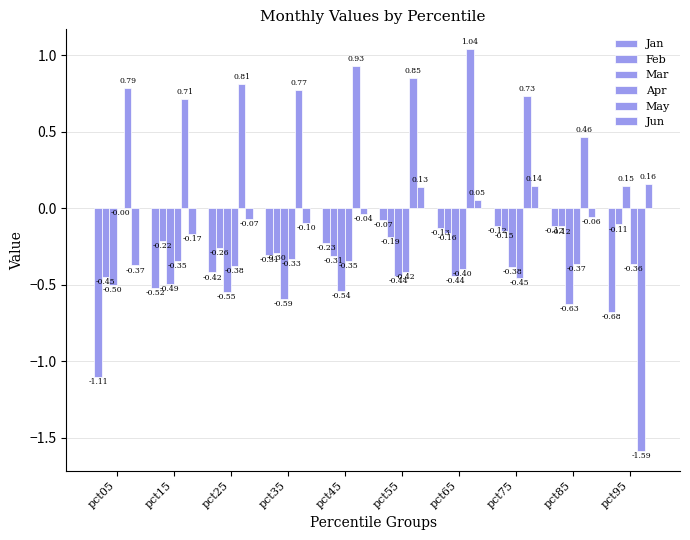

At which category is the sum across all series the highest?

pct65